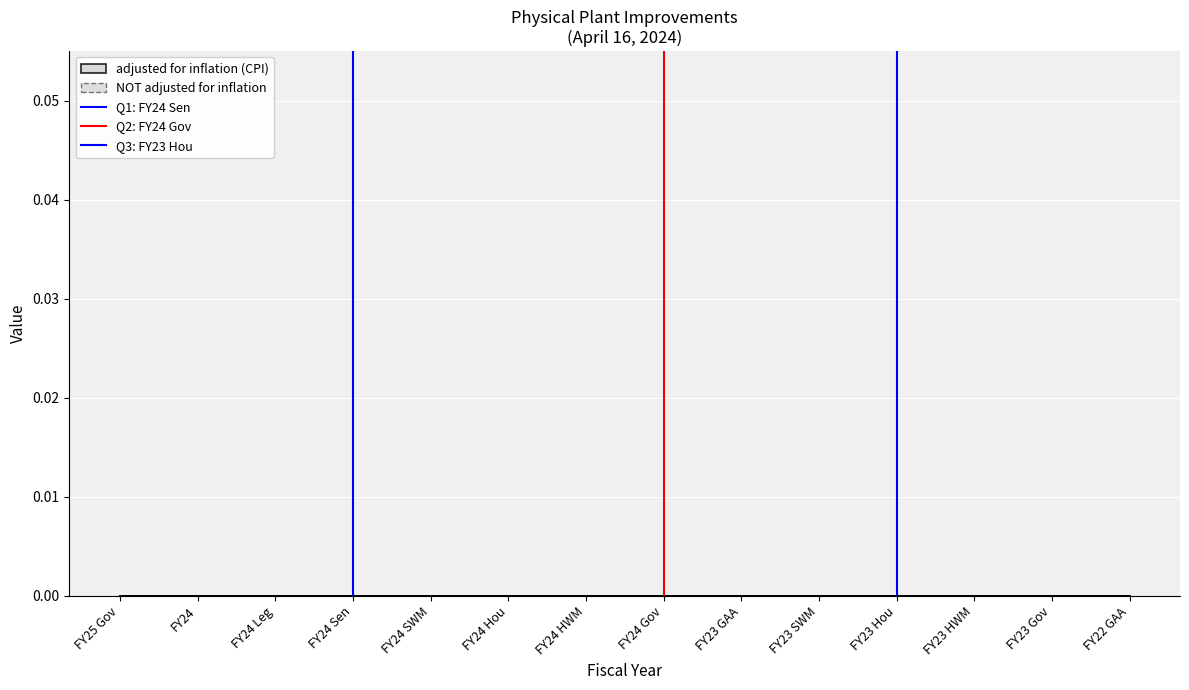

List the series in order of their peak value, lowest first.

Q1: FY24 Sen, Q2: FY24 Gov, Q3: FY23 Hou